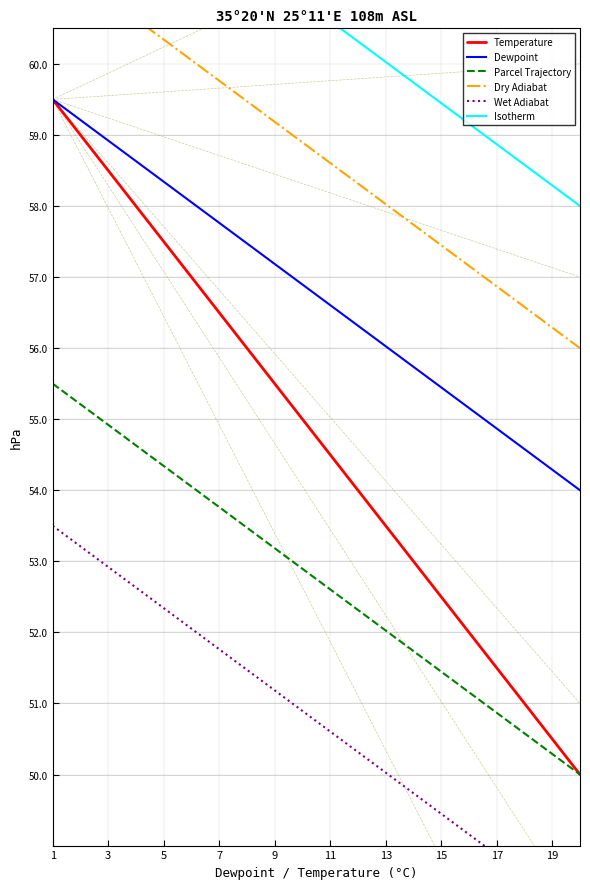

How many data points in Dry Adiabat are less than 58?

7